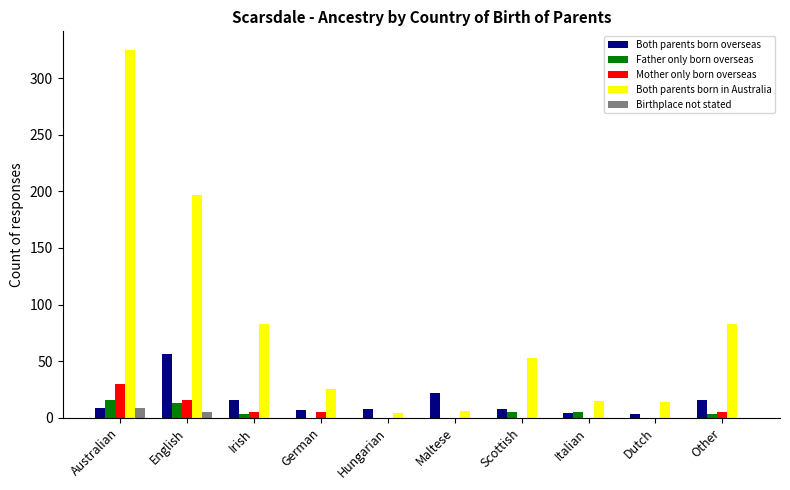

What is the maximum value shown in the chart?

325